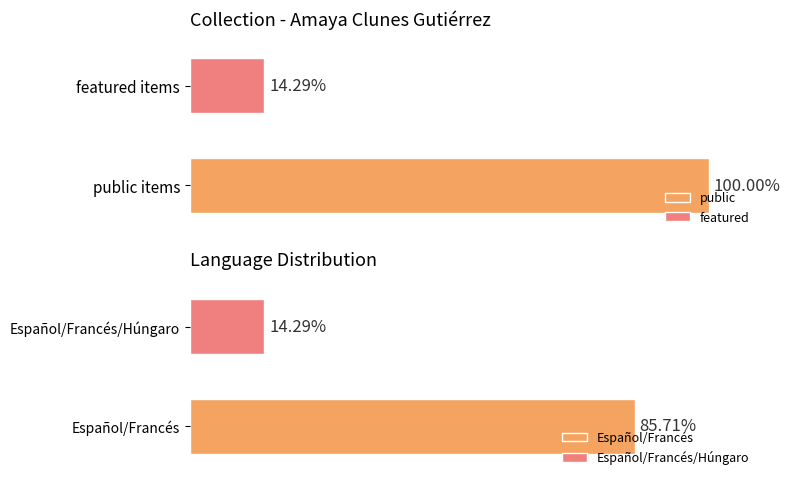

The public series shows 1 at 6202. True or false?

False